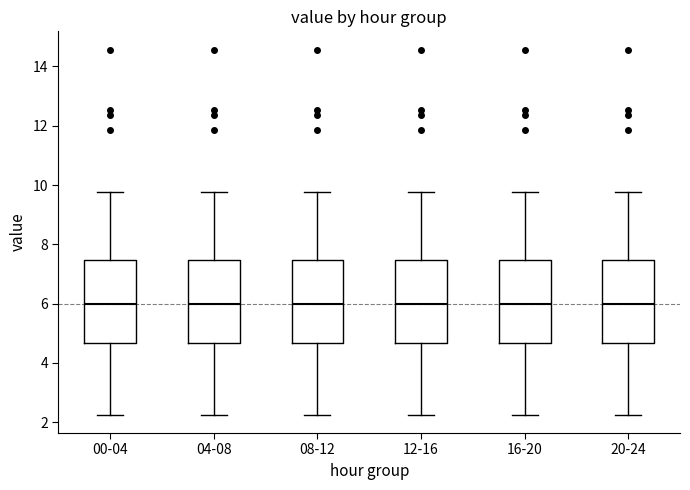

Reading left to right, read every box against the y-axis: the position of its median line, the range the box covers, and the ends of its whiskers. The values are not printed on the chart, so give them approximately, as read against the axis.

00-04: median 6.0, box 4.6 to 7.4, whiskers 2.2 to 9.8
04-08: median 6.0, box 4.6 to 7.4, whiskers 2.2 to 9.8
08-12: median 6.0, box 4.6 to 7.4, whiskers 2.2 to 9.8
12-16: median 6.0, box 4.6 to 7.4, whiskers 2.2 to 9.8
16-20: median 6.0, box 4.6 to 7.4, whiskers 2.2 to 9.8
20-24: median 6.0, box 4.6 to 7.4, whiskers 2.2 to 9.8